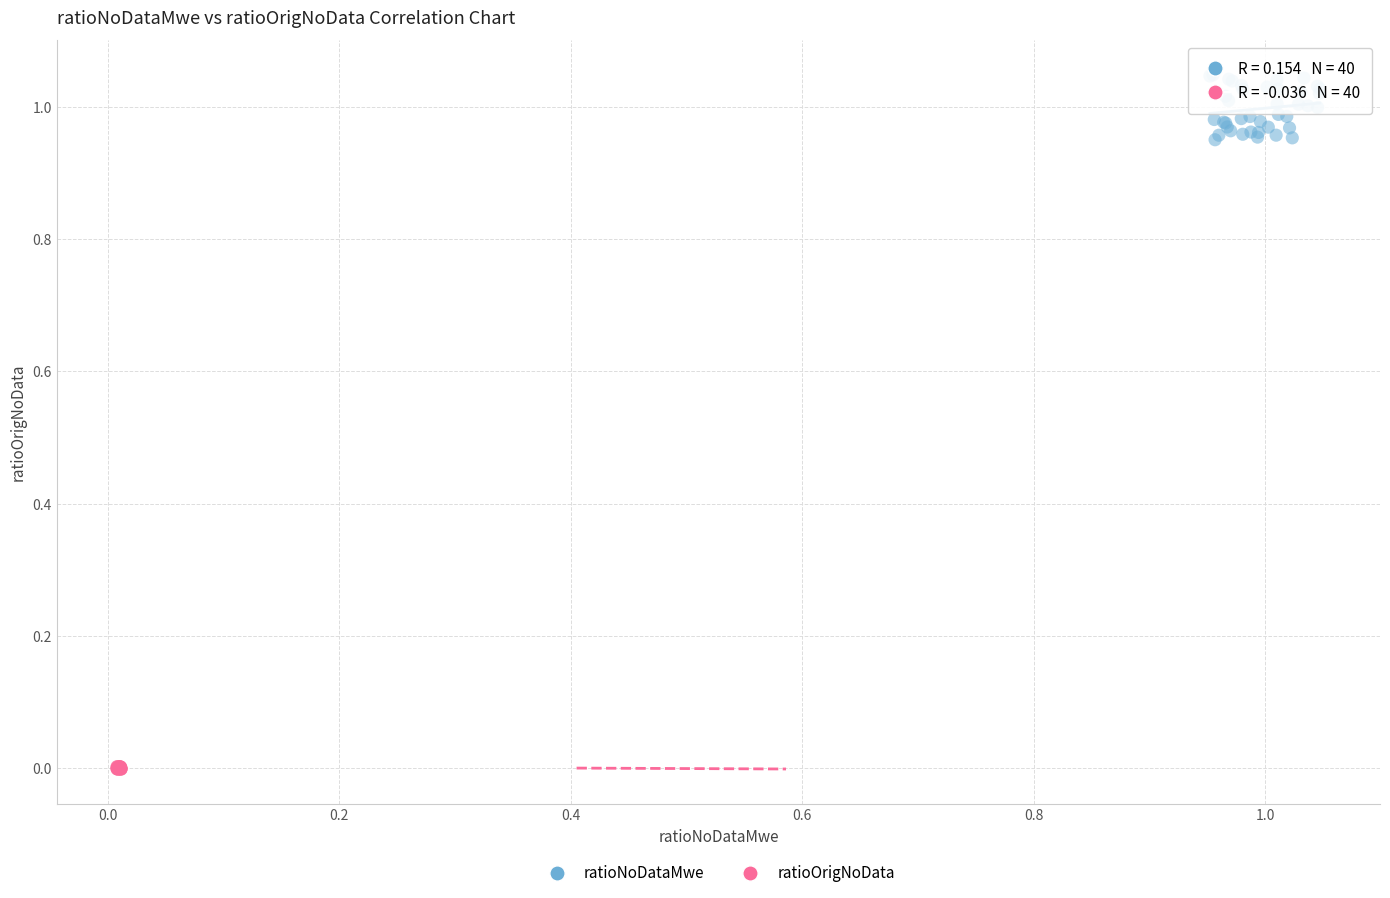

Which series reaches the maximum Y coordinate?

ratioNoDataMwe